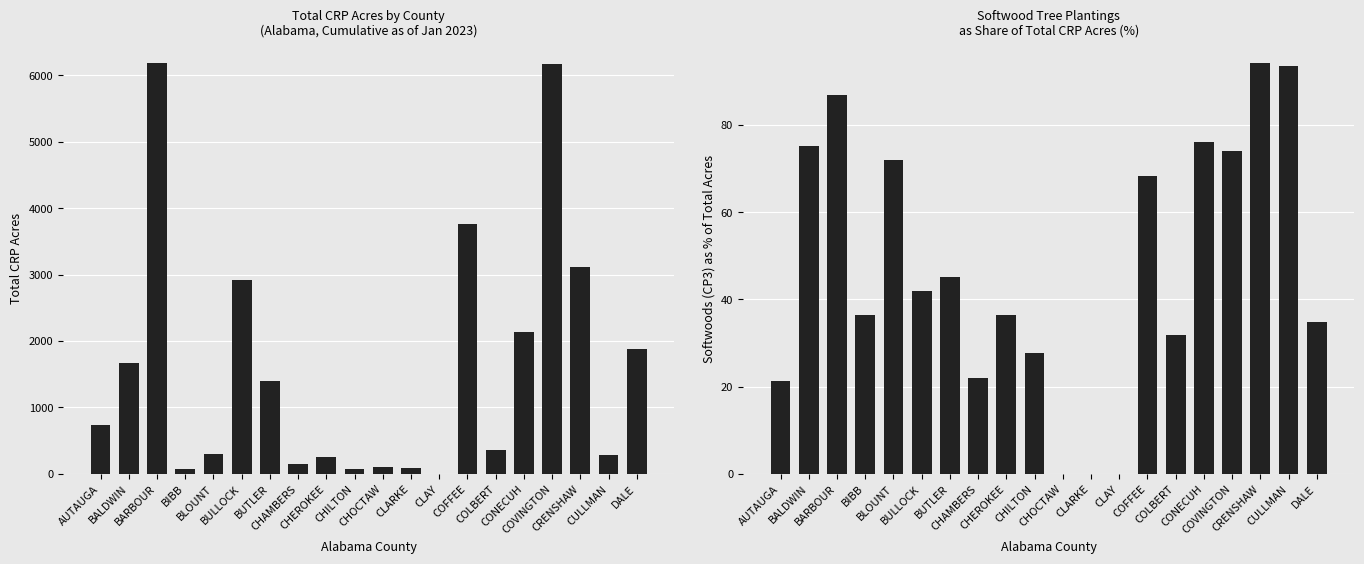

What are all the series names shown in the legend?

TOTAL, SOFTWOODS (CP3)